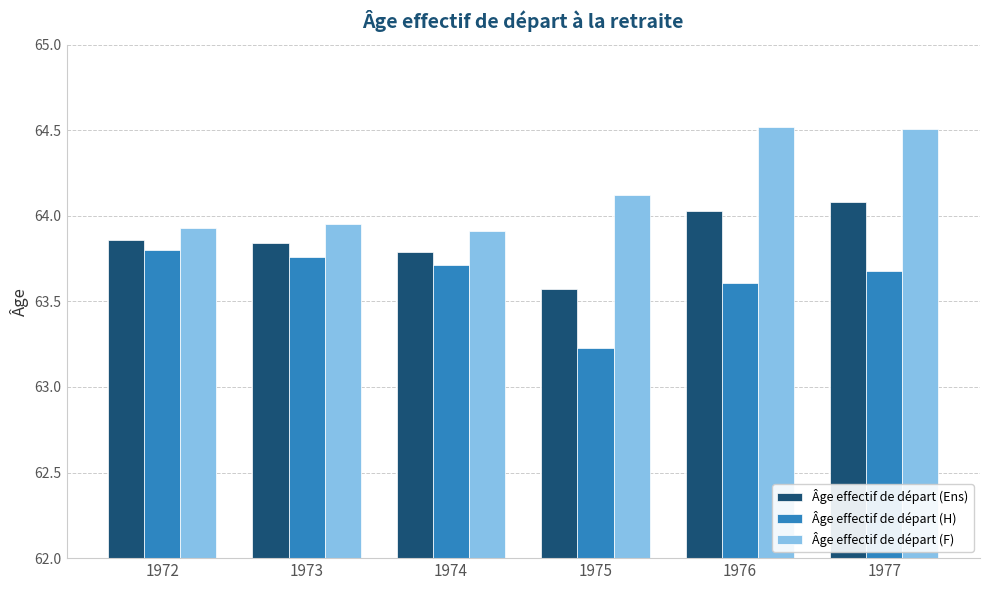

The Âge effectif de départ (Ens) series shows 63.8 at 1973. True or false?

True